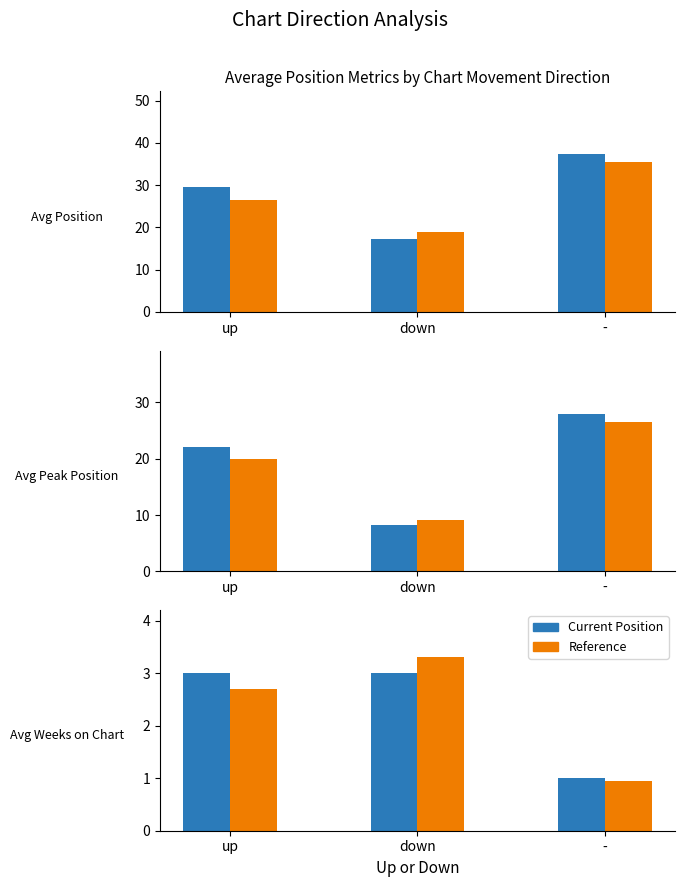

Read the Avg Weeks on Chart (ref) value at down.

3.3